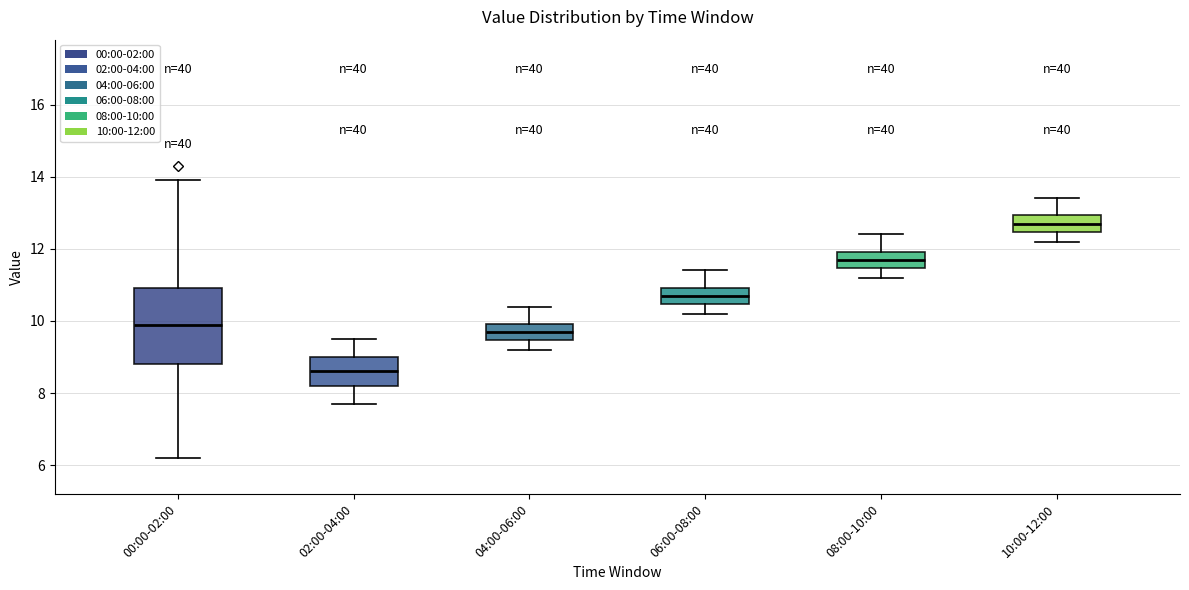

Reading left to right, transcribe this box plot: for each box, give where its median line is, the range the box spans, and where its two whiskers end, as read against the y-axis. The values are not printed on the chart, so give them approximately, as read against the axis.

00:00-02:00: median 10.0, box 8.8 to 11.0, whiskers 6.2 to 14.0
02:00-04:00: median 8.6, box 8.2 to 9.0, whiskers 7.8 to 9.6
04:00-06:00: median 9.8, box 9.4 to 10.0, whiskers 9.2 to 10.4
06:00-08:00: median 10.8, box 10.4 to 11.0, whiskers 10.2 to 11.4
08:00-10:00: median 11.8, box 11.4 to 12.0, whiskers 11.2 to 12.4
10:00-12:00: median 12.8, box 12.4 to 13.0, whiskers 12.2 to 13.4